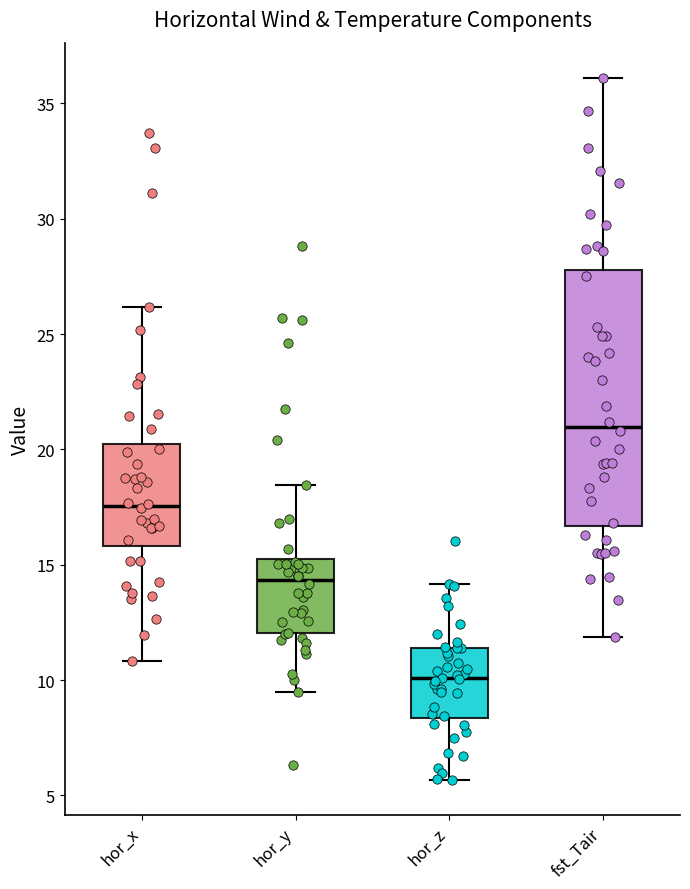

Which box has the highest median line?

fst_Tair